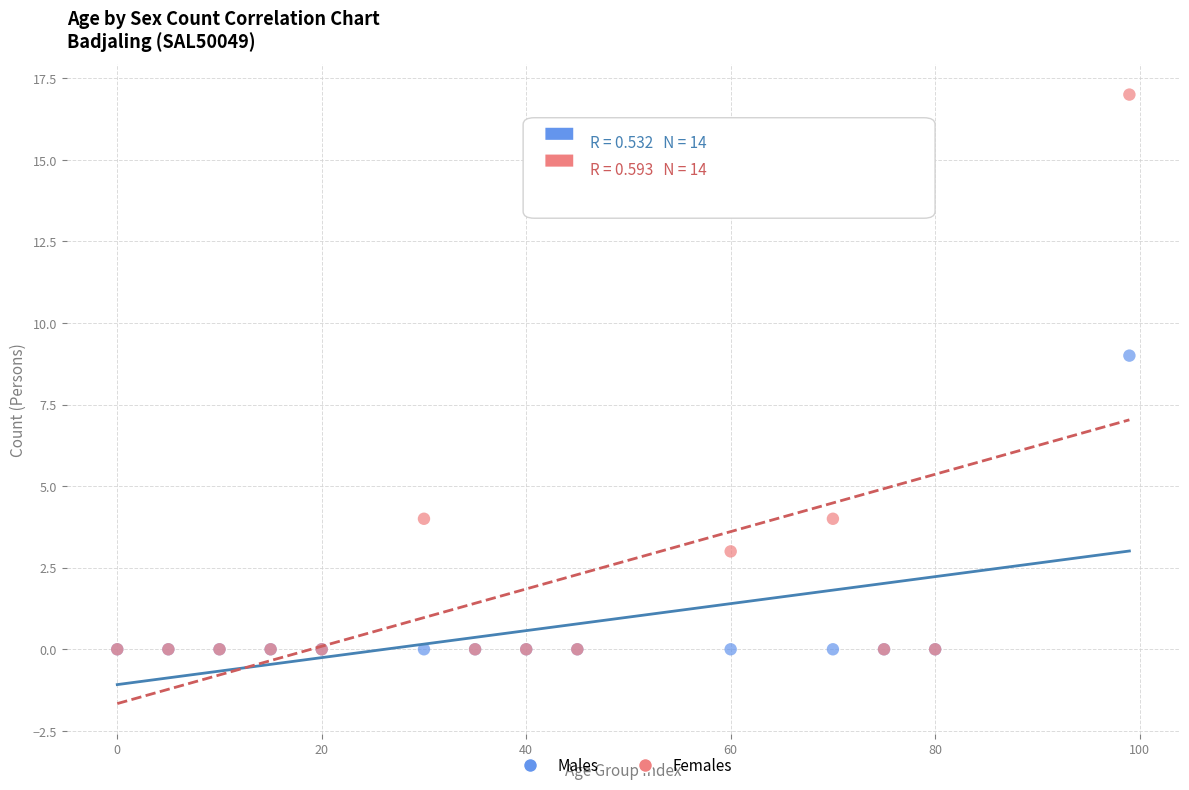

Across all series, what Y value is closest to 8?

9